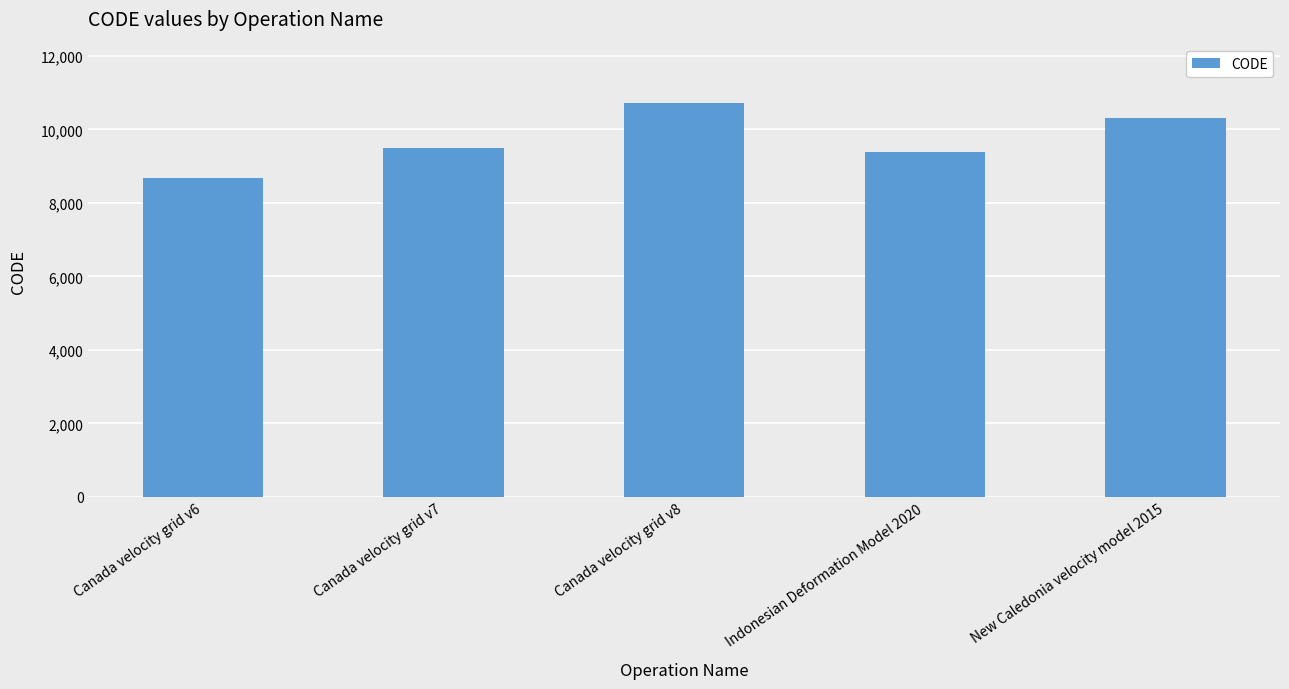

The chart shows a value of 2819 at New Caledonia velocity model 2015. True or false?

False